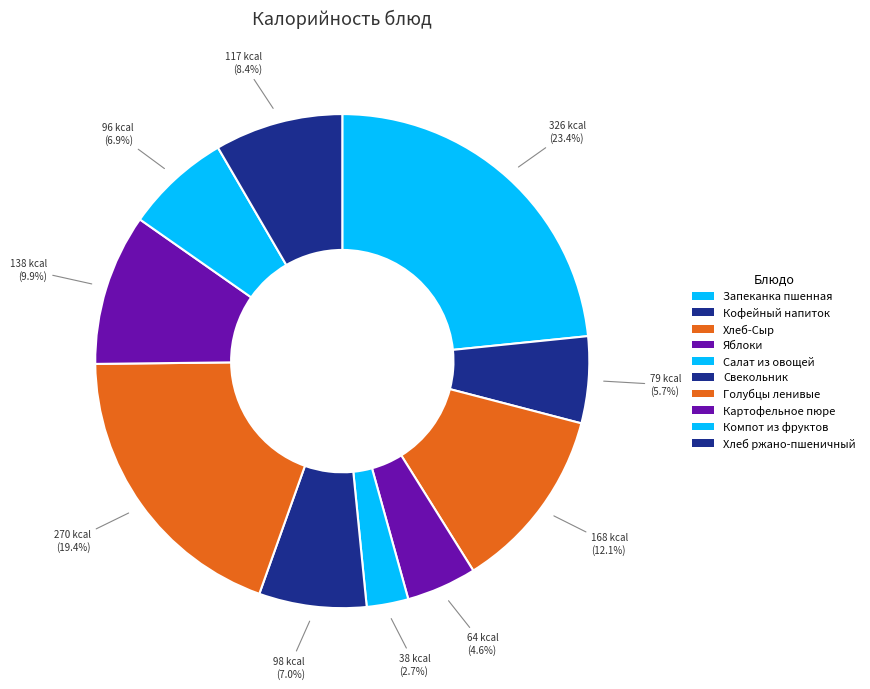

How many slices are in this pie chart?

10